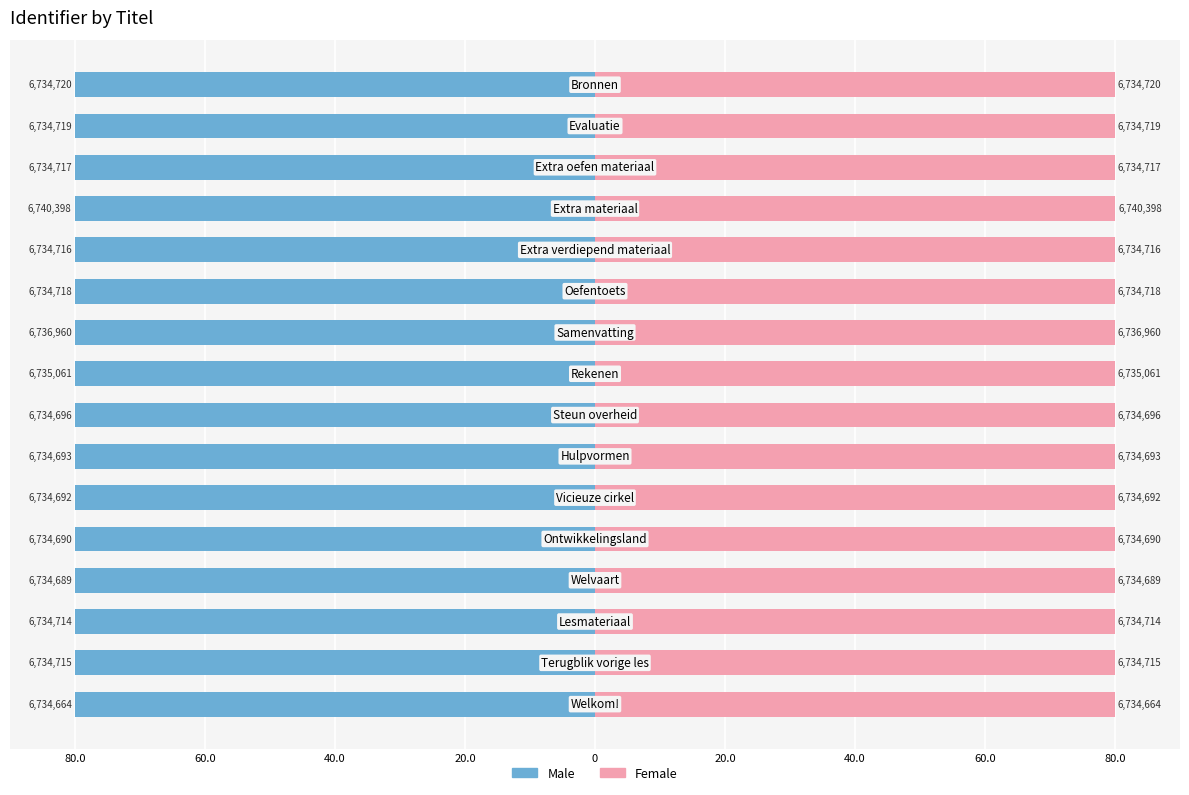

Rank the series by their average value, from highest to lowest.

Female, Male